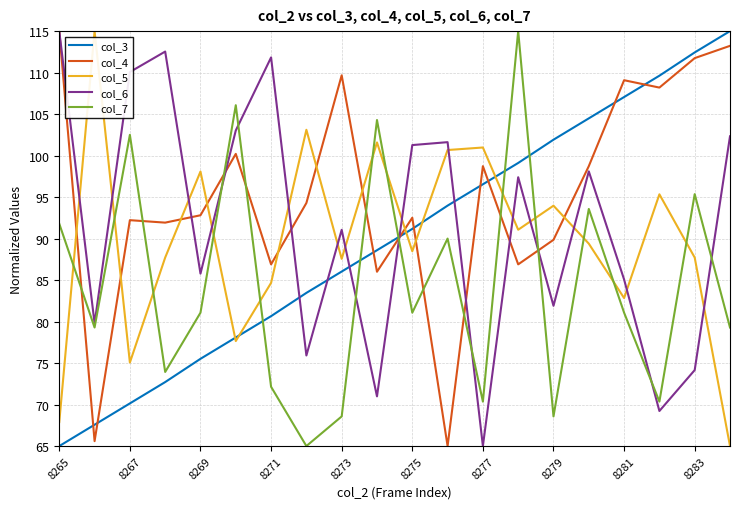

What is the greatest value displayed?

115.0